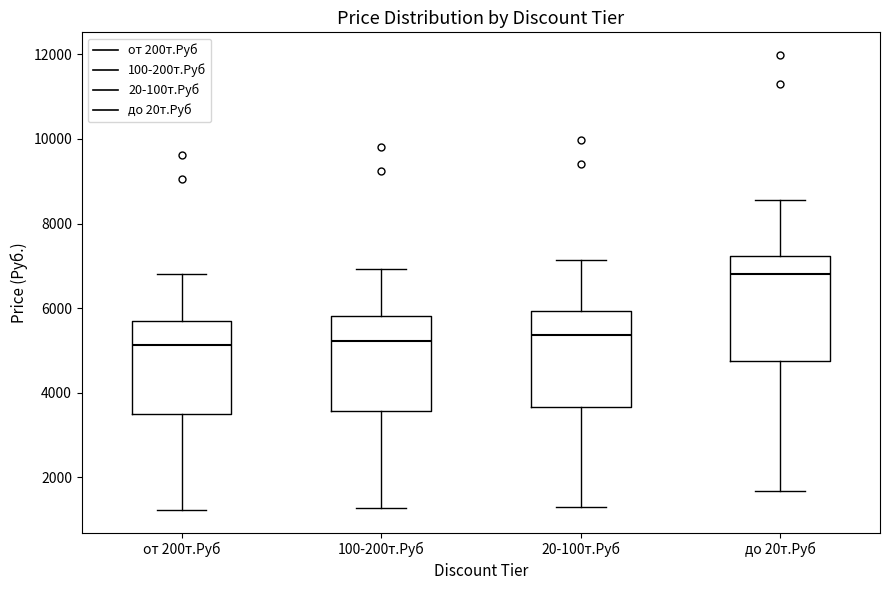

Reading left to right, transcribe this box plot: for each box, give where its median line is, the range the box spans, and where its two whiskers end, as read against the y-axis. The values are not printed on the chart, so give them approximately, as read against the axis.

от 200т.Руб: median 5200, box 3400 to 5600, whiskers 1200 to 6800
100-200т.Руб: median 5200, box 3600 to 5800, whiskers 1200 to 7000
20-100т.Руб: median 5400, box 3600 to 6000, whiskers 1200 to 7200
до 20т.Руб: median 6800, box 4800 to 7200, whiskers 1600 to 8600